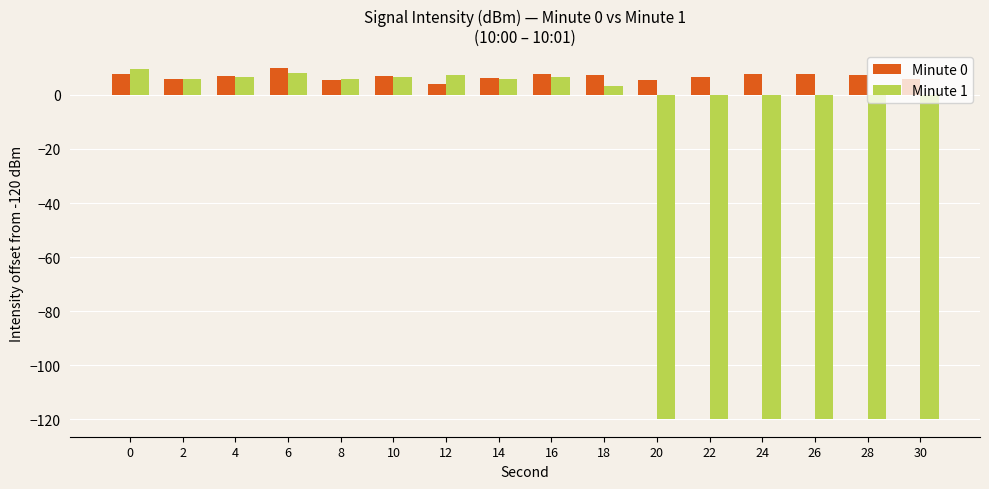

What is the value of the Minute 0 bar at the 4th from the left?

10.1